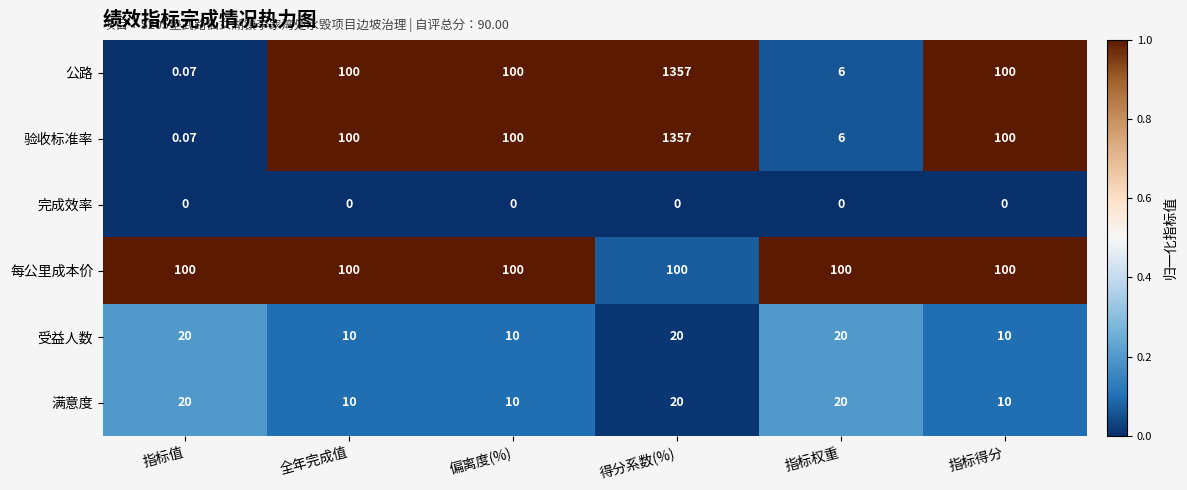

What is the total value across all series at 指标值?

140.1